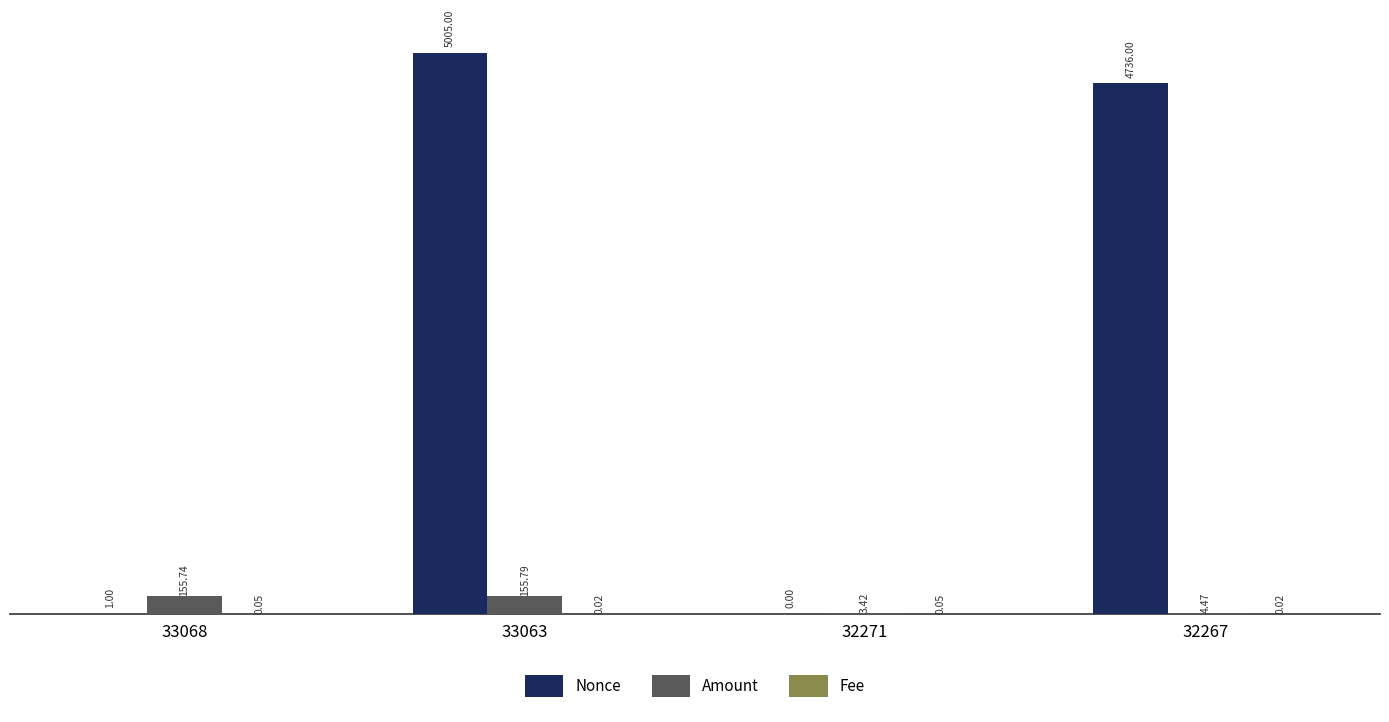

Is the value of Amount at 33068 greater than the value of Nonce at 33068?

Yes